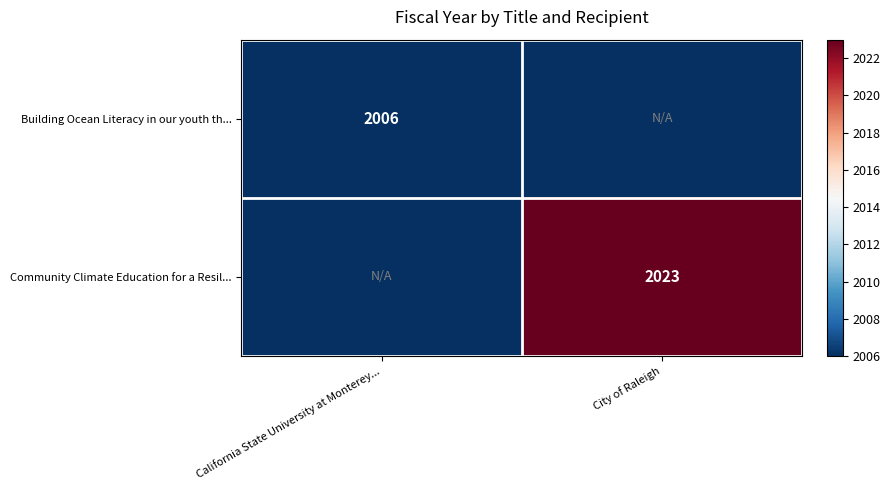

Is it true that Community Climate Education for a Resil... equals 2868 at City of Raleigh?

False